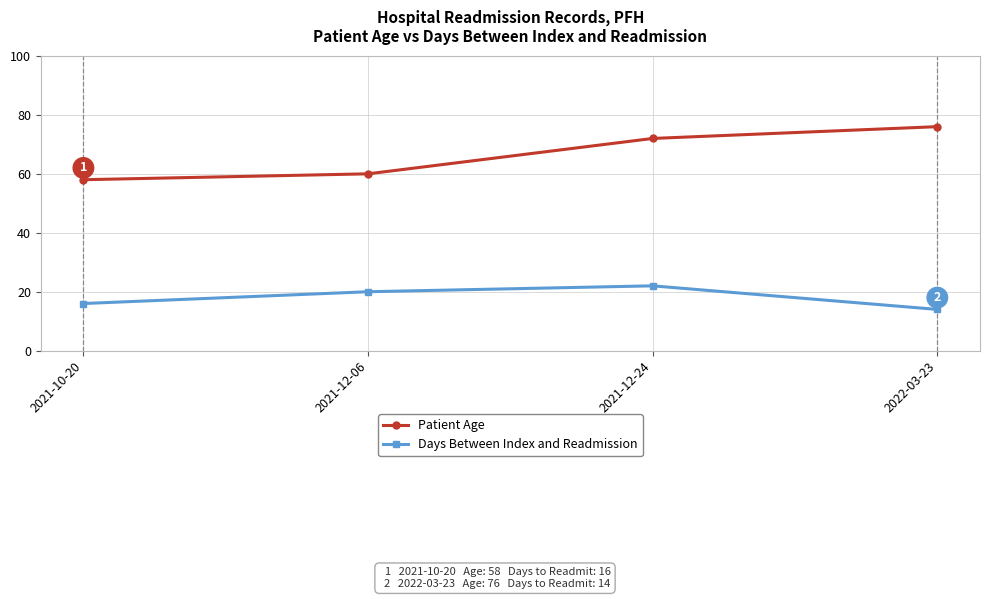

Read the Days Between Index and Readmission value at 2021-10-20.

16